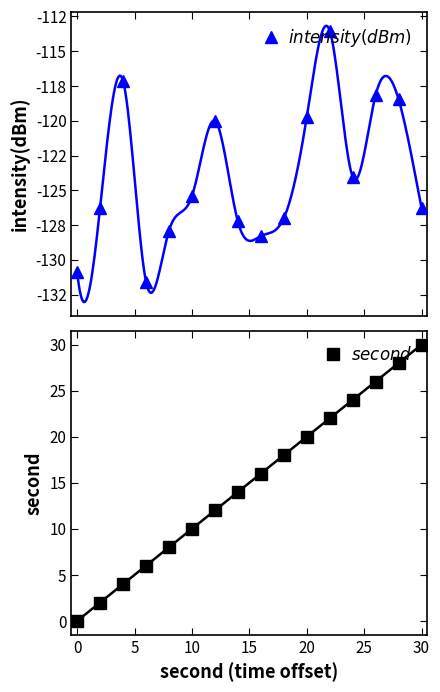

At 20, list the series in order from smallest to largest.

$intensity(dBm)$, $second$